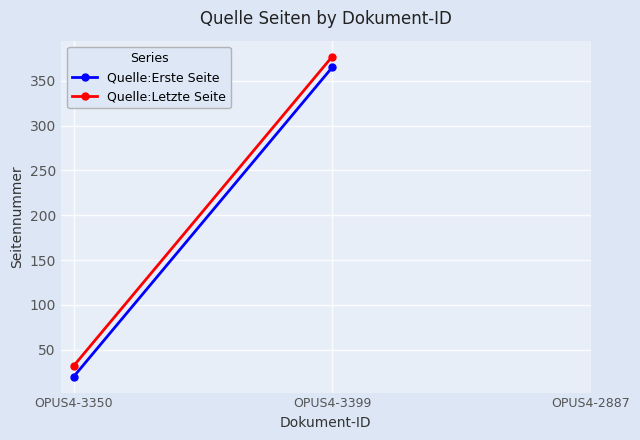

Reading left to right, transcribe all the data shown in this chart.

Quelle:Erste Seite: OPUS4-3350=20	OPUS4-3399=365
Quelle:Letzte Seite: OPUS4-3350=32	OPUS4-3399=377